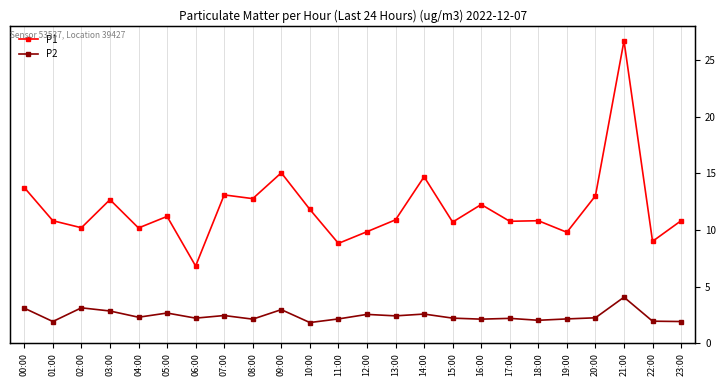

The P2 series shows 2.0 at 18:00. True or false?

True